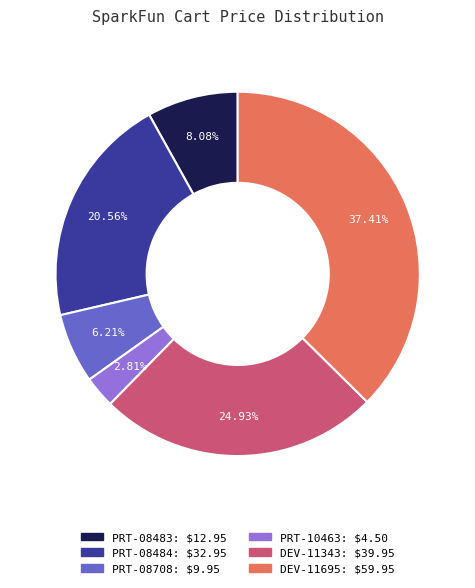

Does any single category account for the majority?

No